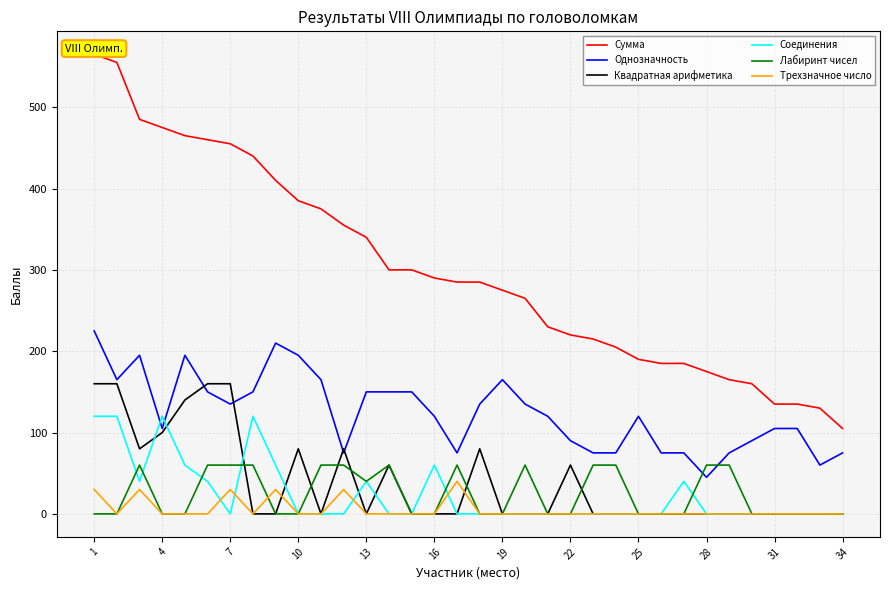

List the series in order of their peak value, lowest first.

Трехзначное число, Лабиринт чисел, Соединения, Квадратная арифметика, Однозначность, Сумма